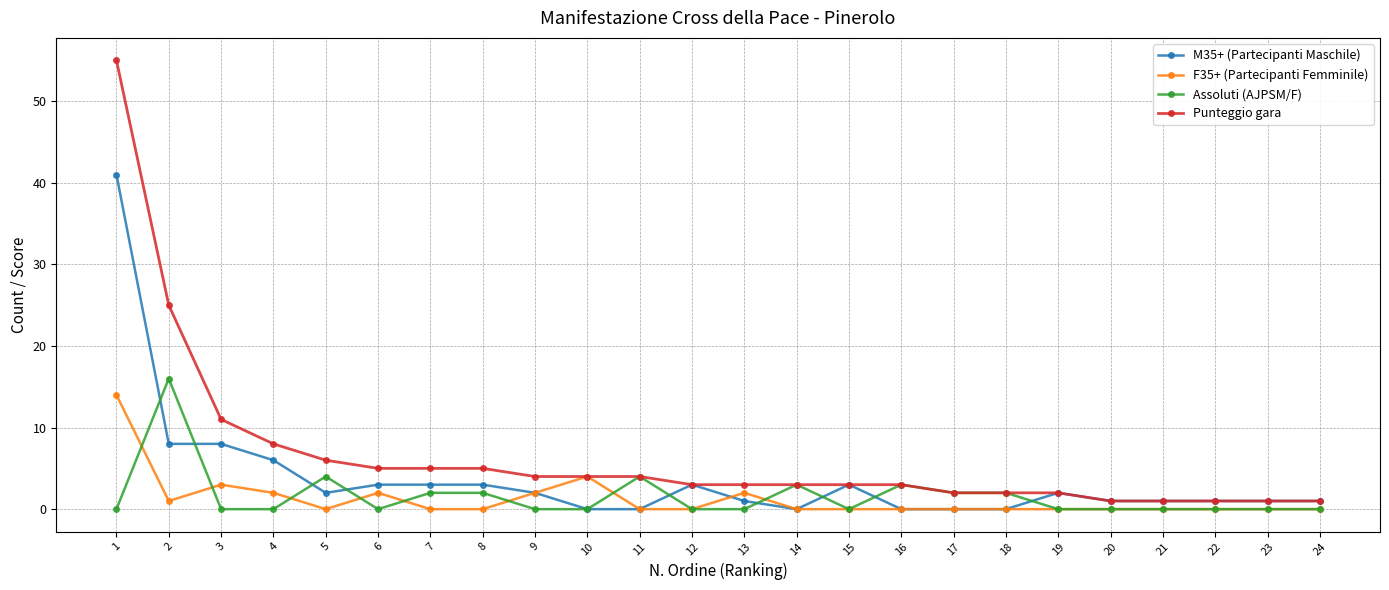

The value of Punteggio gara at 1 is 55. True or false?

True